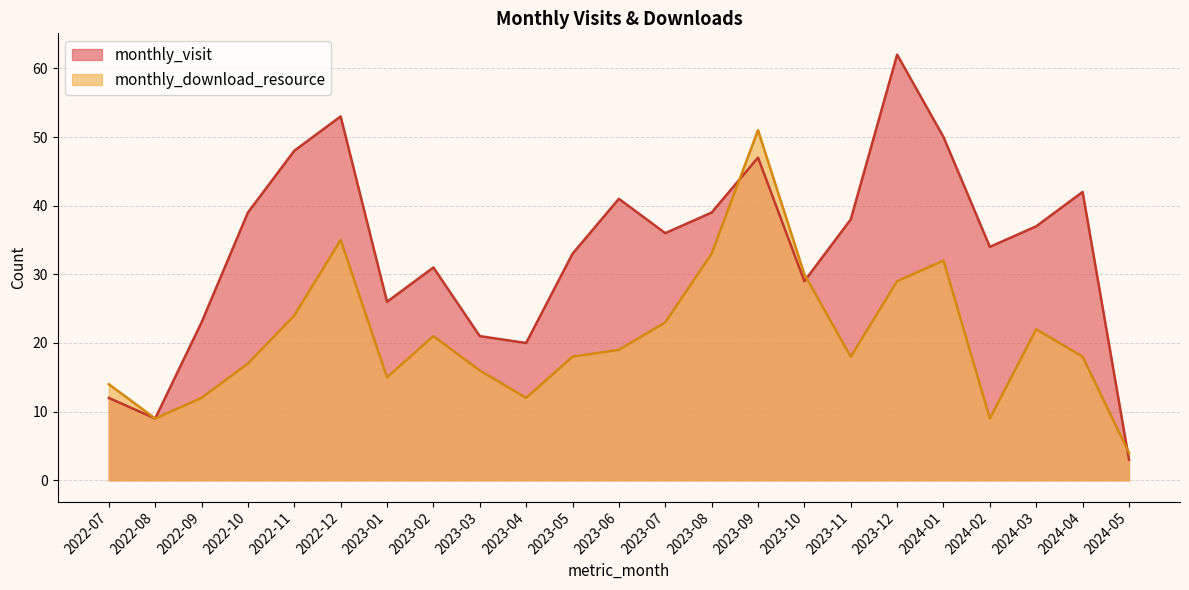

The monthly_download_resource series shows 18 at 2023-05. True or false?

True